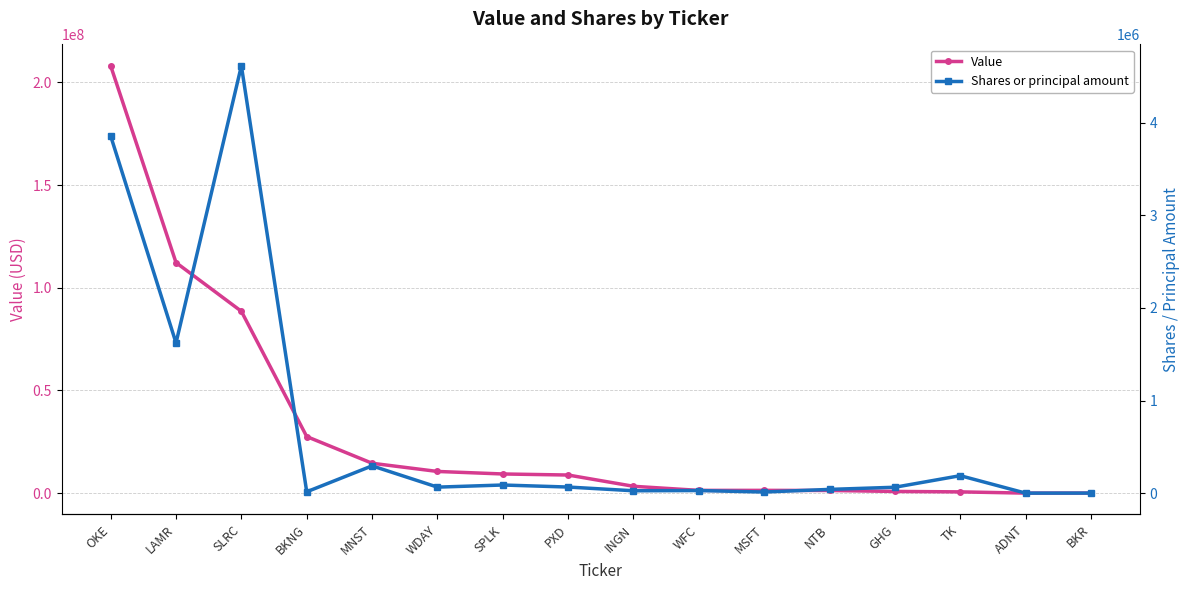

What is the difference between the highest and lowest values at INGN?

3323023